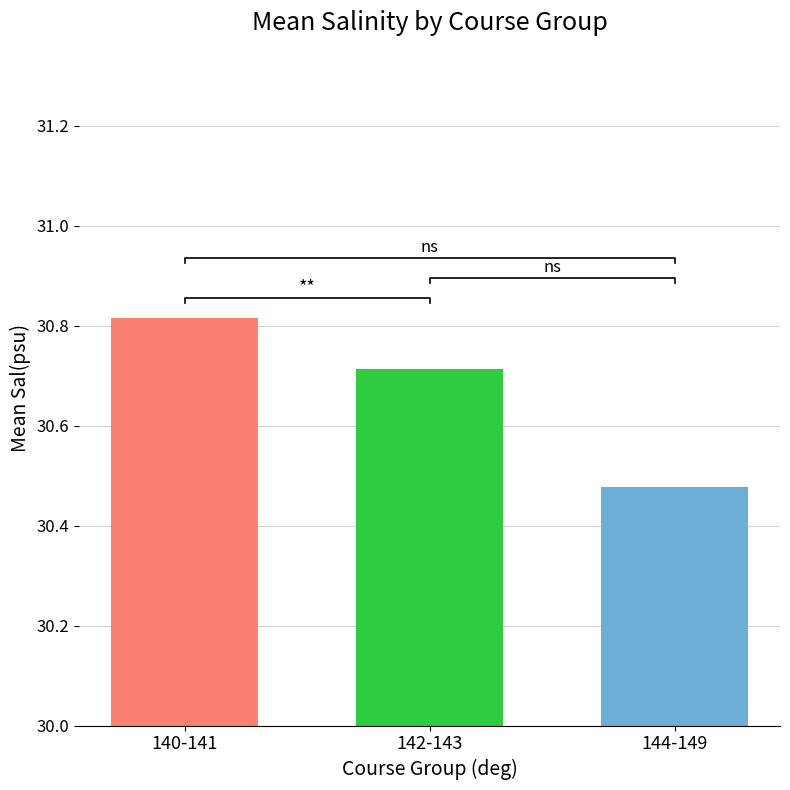

What is the value of the 2nd bar from the left?

30.7